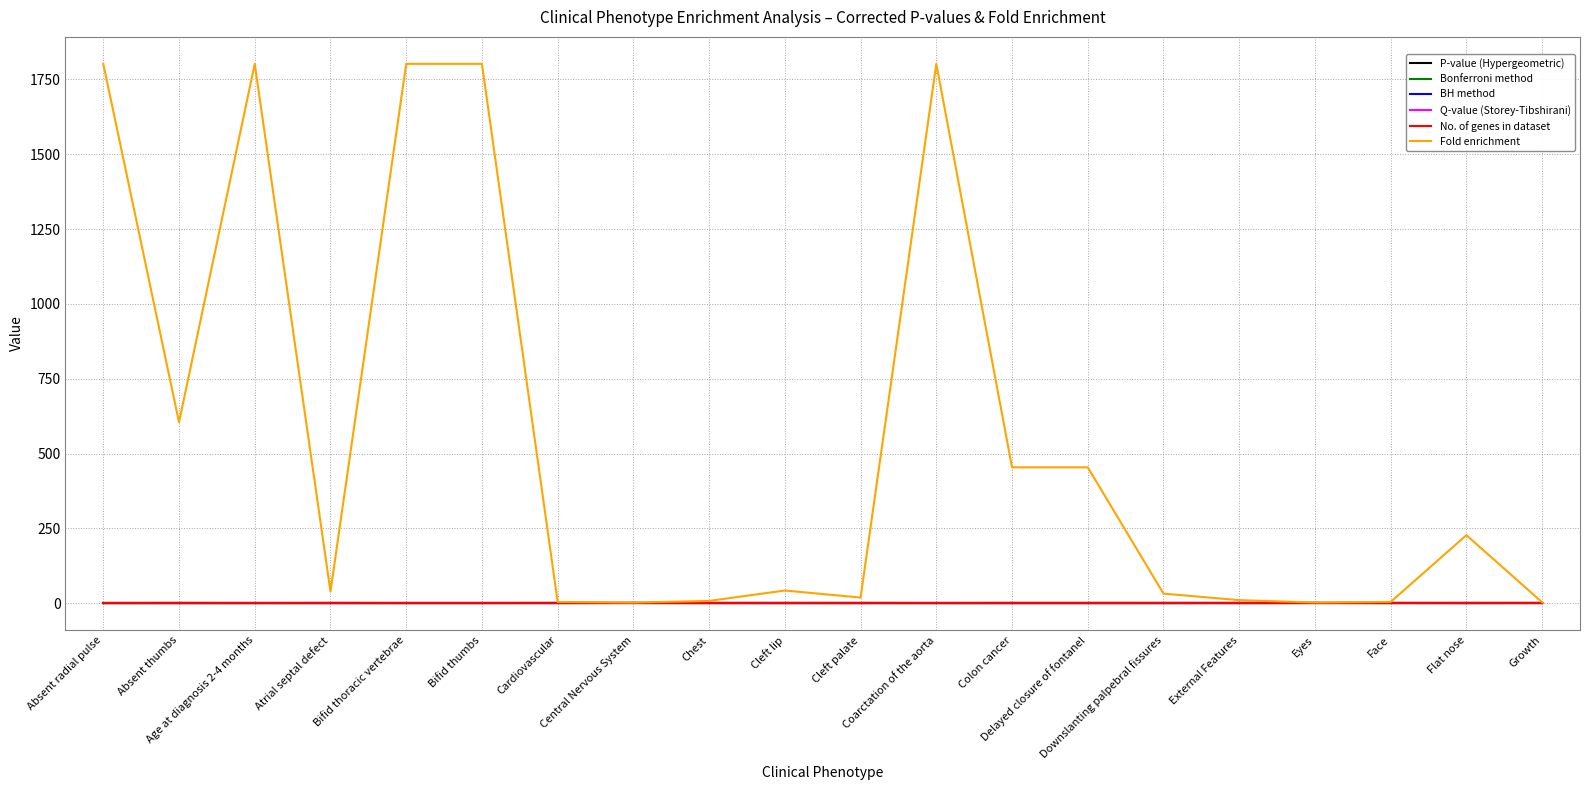

Where is the first local maximum for Fold enrichment?

Age at diagnosis 2-4 months